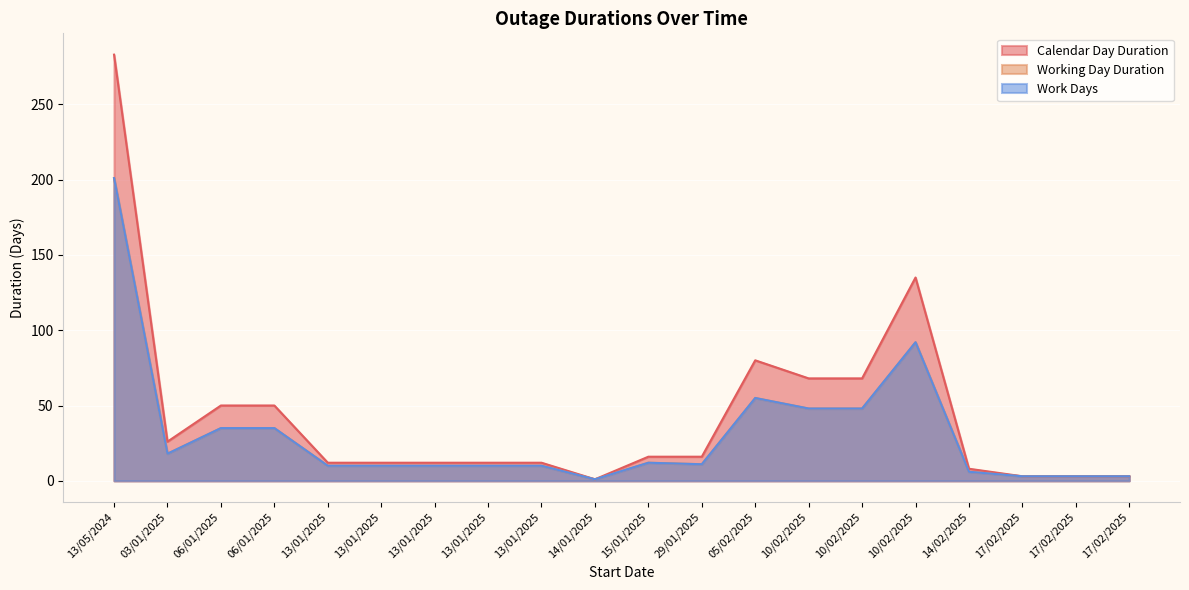

Where does the Working Day Duration series first go above 11?

13/05/2024